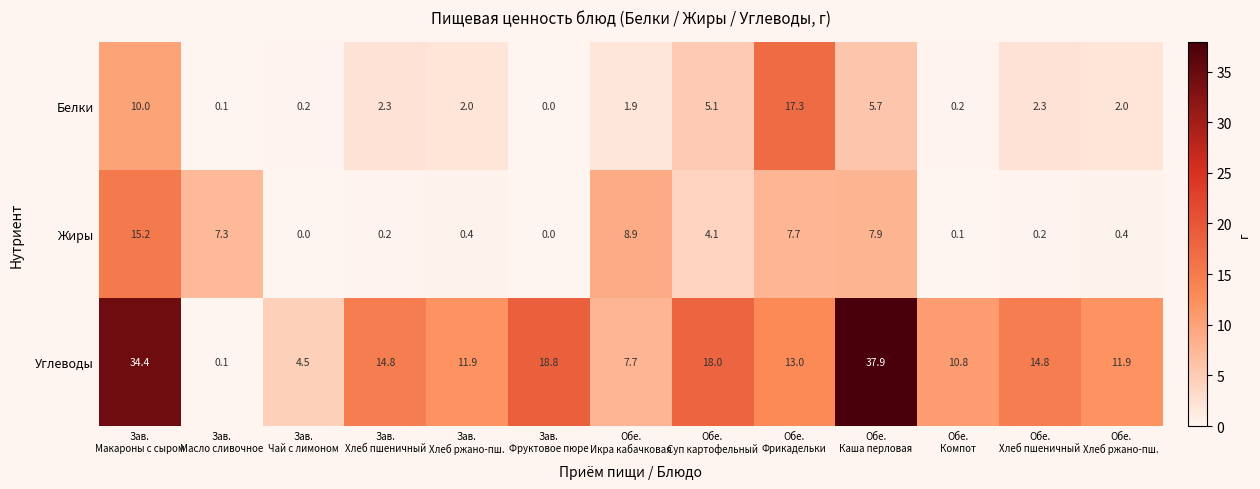

Which series has the largest range (max minus min)?

Углеводы